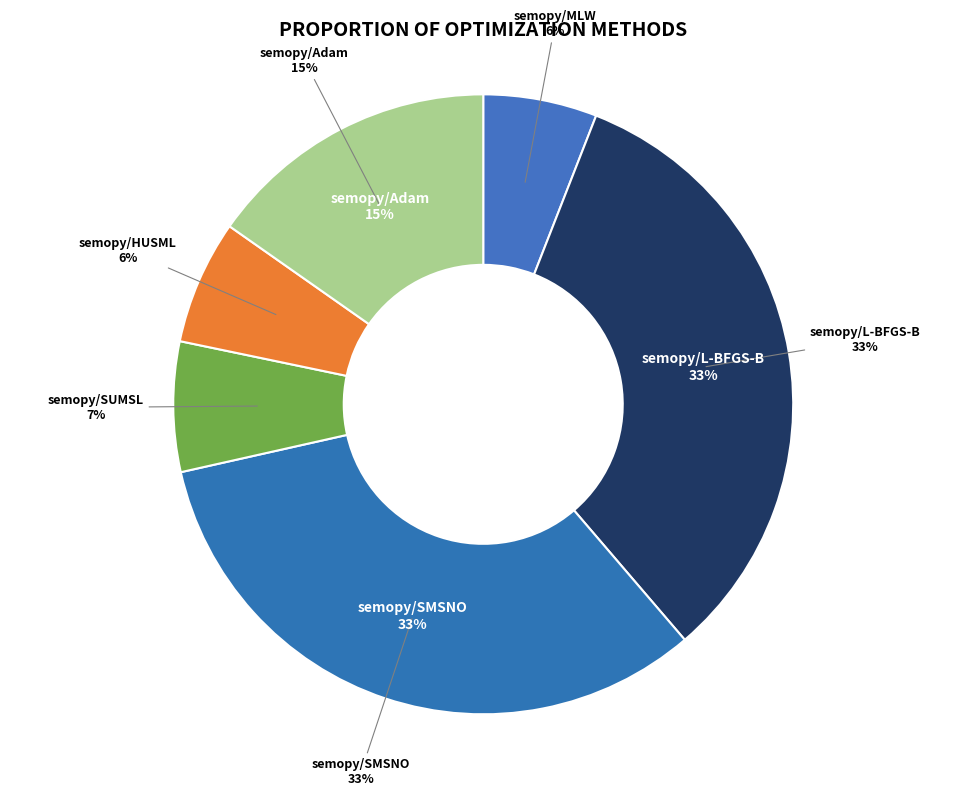

What is the smallest slice in the pie chart?

semopy/MLW